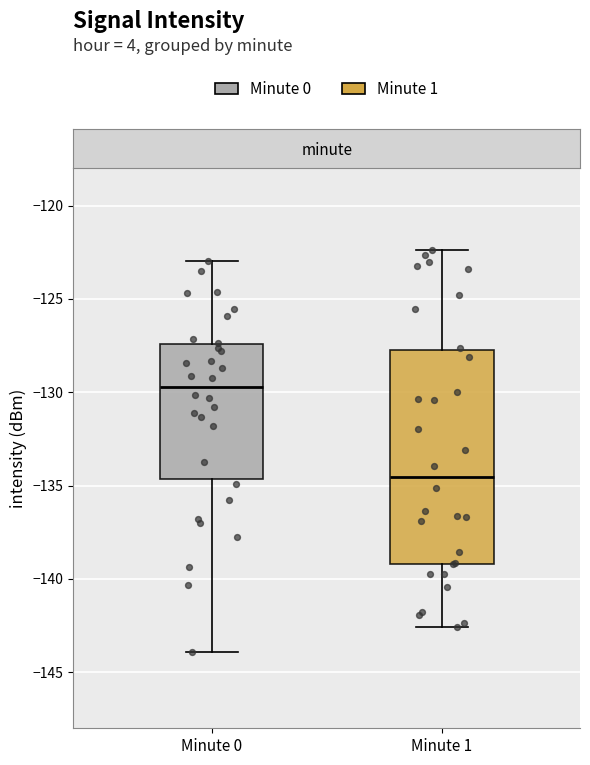

Reading left to right, read every box against the y-axis: the position of its median line, the range the box covers, and the ends of its whiskers. The values are not printed on the chart, so give them approximately, as read against the axis.

Minute 0: median -129.5, box -134.5 to -127.5, whiskers -144.0 to -123.0
Minute 1: median -134.5, box -139.0 to -128.0, whiskers -142.5 to -122.5